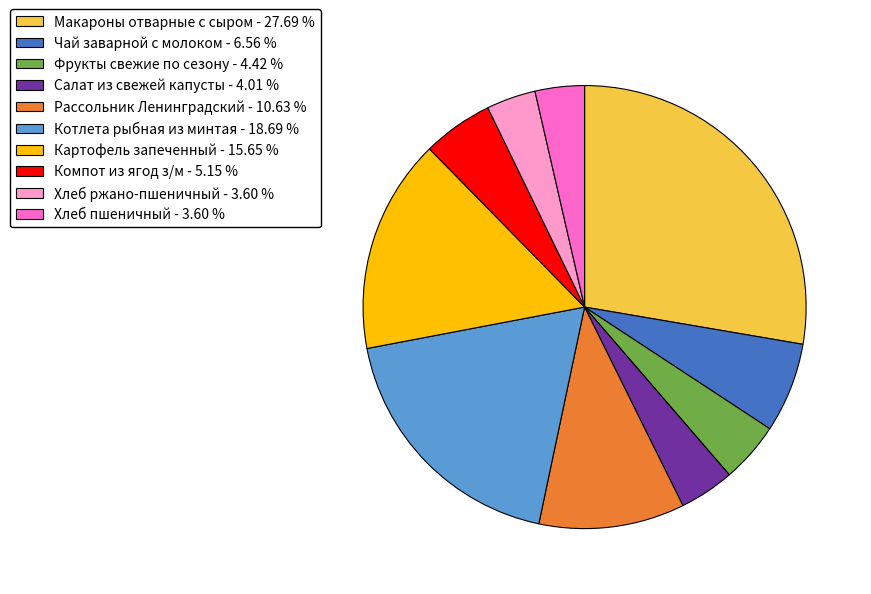

Is there a majority slice in this chart?

No